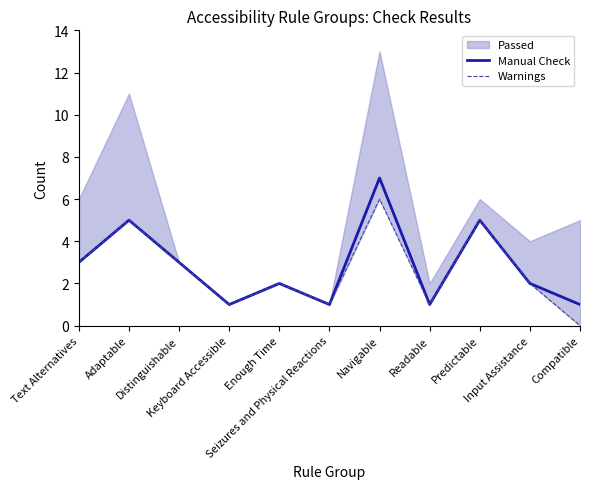

Does the chart have visible grid lines?

No